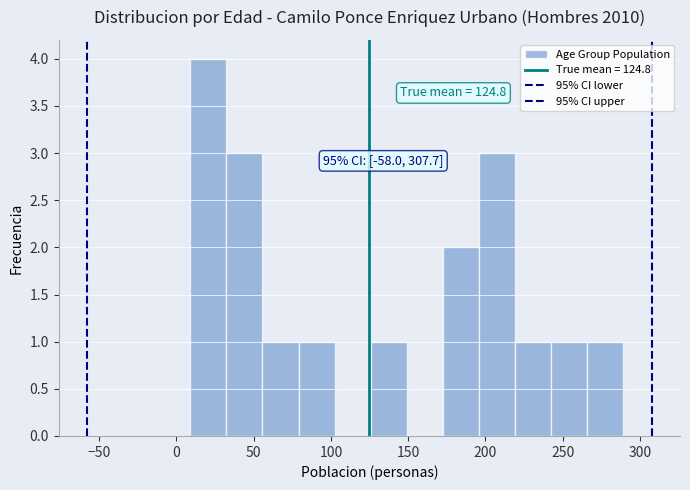

Which range on the x-axis has the tallest bar?

10 to 30